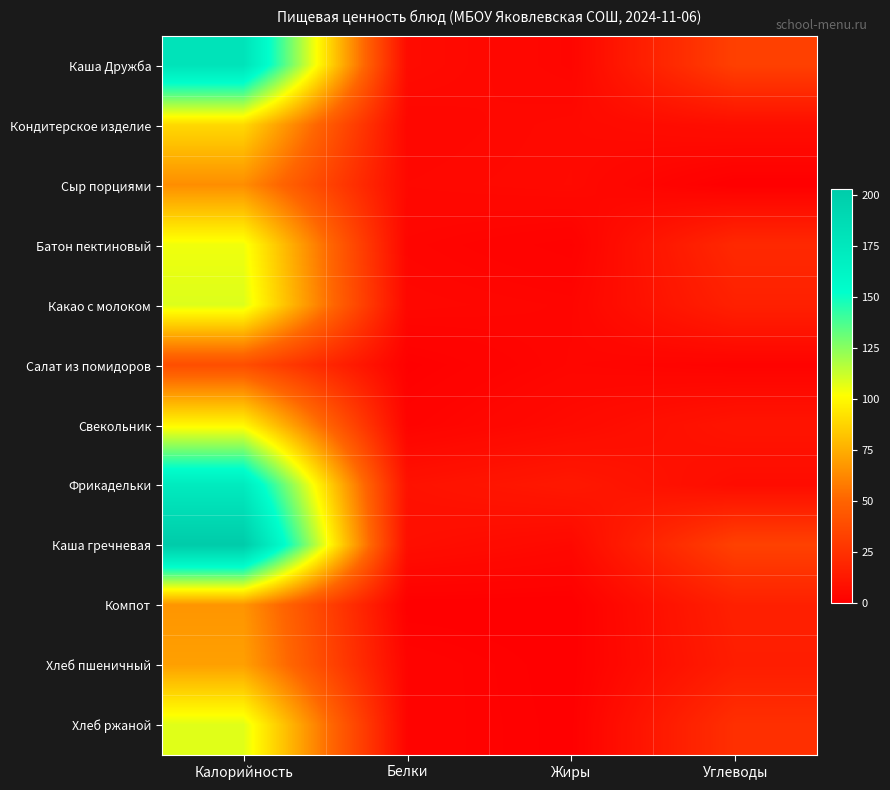

Reading right to left, extract all data points from this chart.

Каша Дружба: Углеводы=32.2	Жиры=3.0	Белки=5.8	Калорийность=179.9
Кондитерское изделие: Углеводы=7.2	Жиры=5.1	Белки=3.7	Калорийность=89.3
Сыр порциями: Углеводы=0.0	Жиры=5.2	Белки=4.4	Калорийность=64.2
Батон пектиновый: Углеводы=20.6	Жиры=1.2	Белки=3.0	Калорийность=104.7
Какао с молоком: Углеводы=16.3	Жиры=3.1	Белки=3.9	Калорийность=108.7
Салат из помидоров: Углеводы=1.9	Жиры=3.3	Белки=0.5	Калорийность=39.2
Свекольник: Углеводы=10.2	Жиры=5.5	Белки=2.1	Калорийность=99.0
Фрикадельки: Углеводы=6.4	Жиры=12.2	Белки=9.1	Калорийность=172.0
Каша гречневая: Углеводы=32.8	Жиры=4.7	Белки=7.5	Калорийность=203.4
Компот: Углеводы=16.3	Жиры=0.1	Белки=0.2	Калорийность=66.6
Хлеб пшеничный: Углеводы=14.8	Жиры=0.2	Белки=2.3	Калорийность=70.3
Хлеб ржаной: Углеводы=23.8	Жиры=0.4	Белки=2.2	Калорийность=108.0